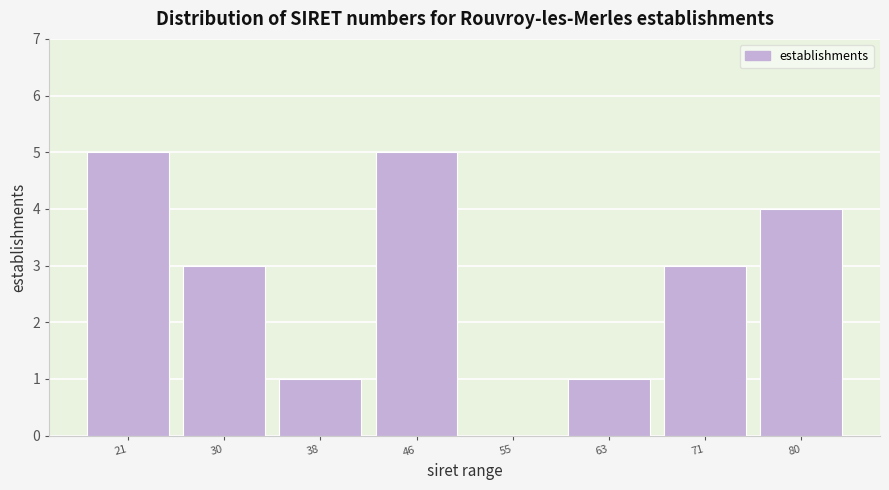

Reading left to right, list all the values displayed in this chart.

21=5	30=3	38=1	46=5	55=0	63=1	71=3	80=4